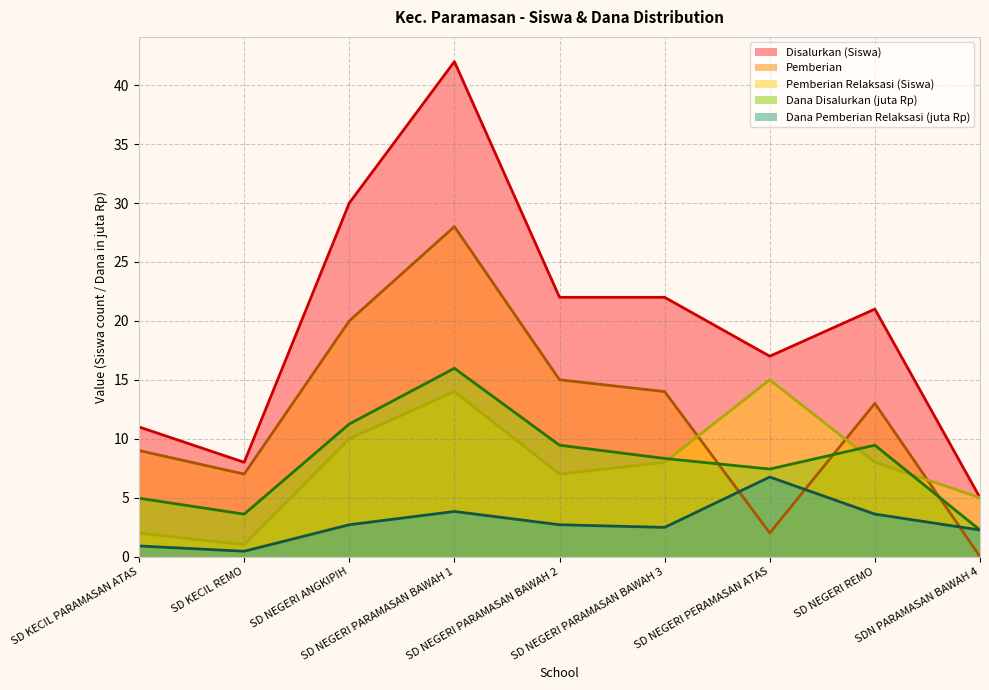

At which category does Pemberian reach its first local valley?

SD KECIL REMO